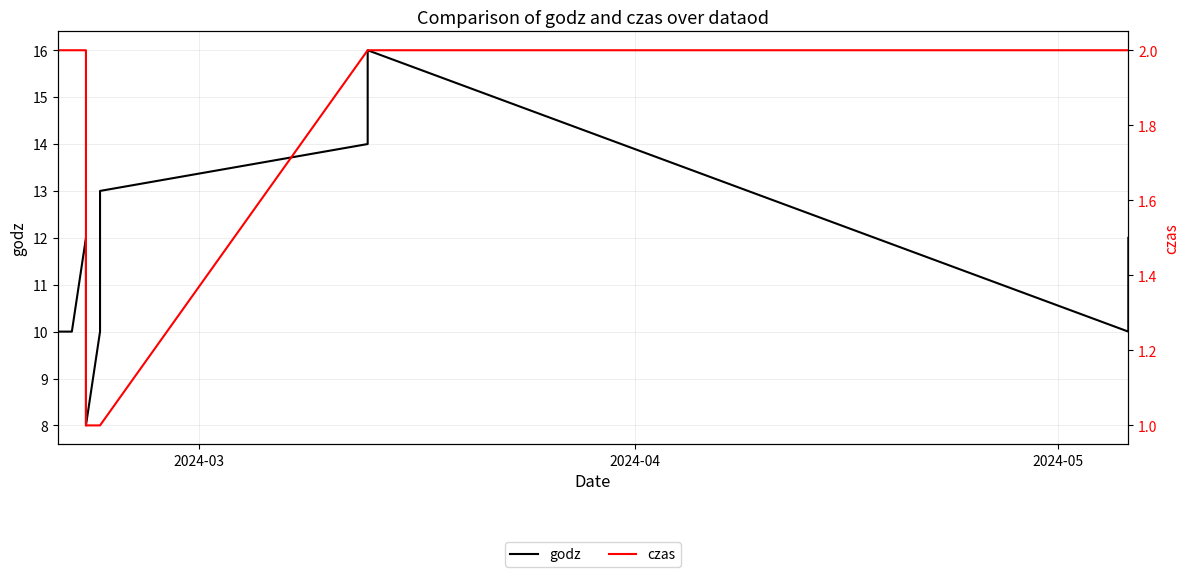

Reading left to right, what are all the values shown in this chart?

godz: 10	10	12	8	10	13	14	16	10	12
czas: 2	2	2	1	1	1	2	2	2	2